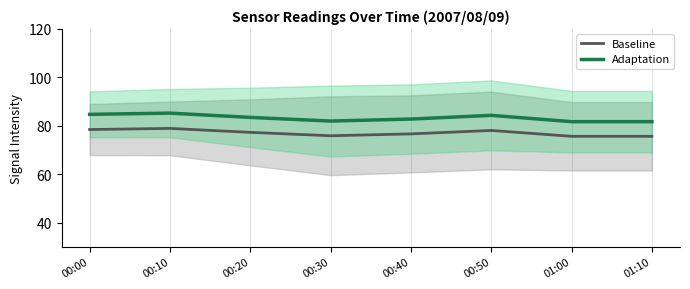

Which series changed the most between 00:10 and 01:00?

Adaptation